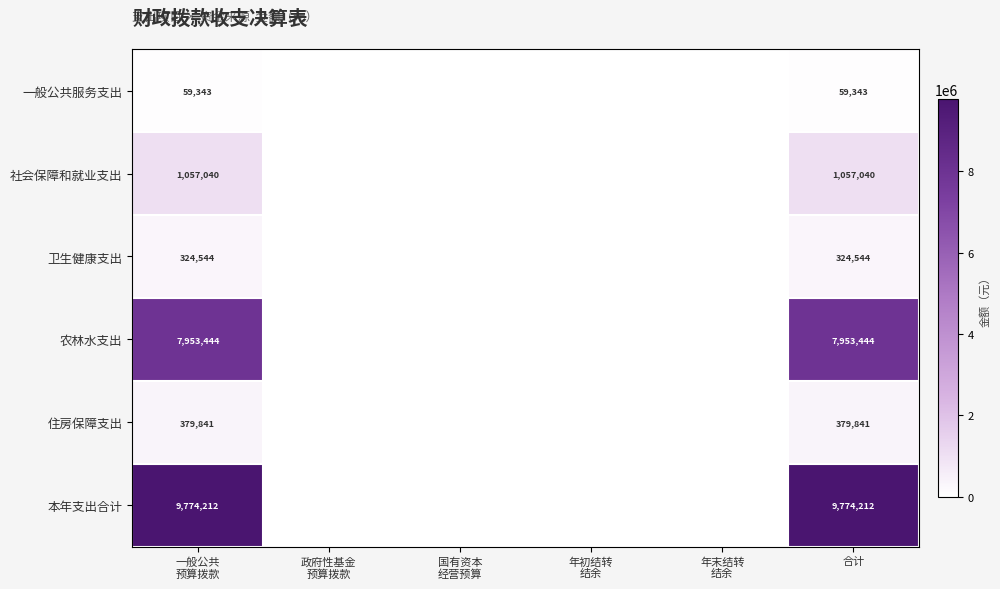

Rank the series at 合计 from lowest to highest value.

一般公共服务支出, 卫生健康支出, 住房保障支出, 社会保障和就业支出, 农林水支出, 本年支出合计